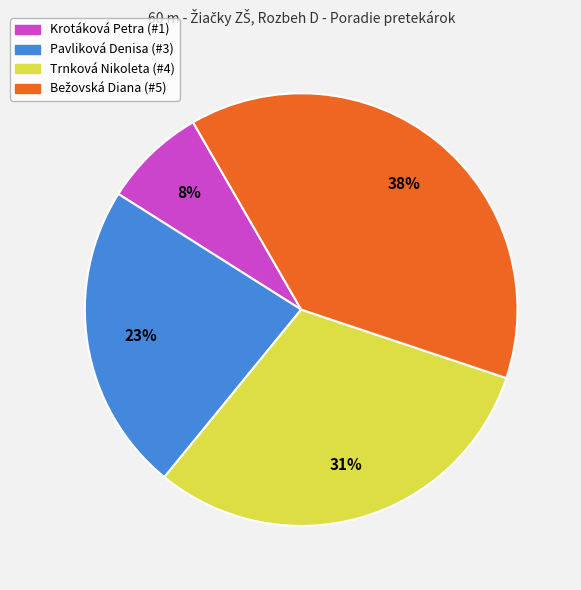

Which category has the smallest portion of the pie?

Krotáková Petra